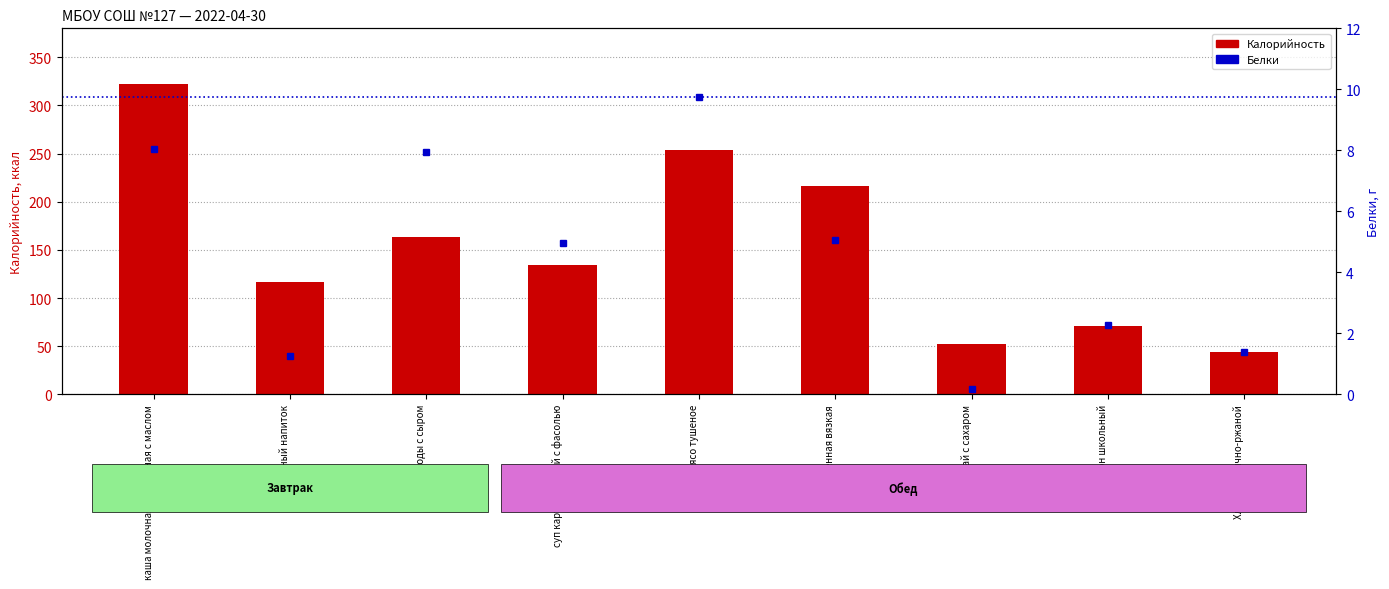

At which category is the sum across all series the highest?

каша молочная пшеничная с маслом